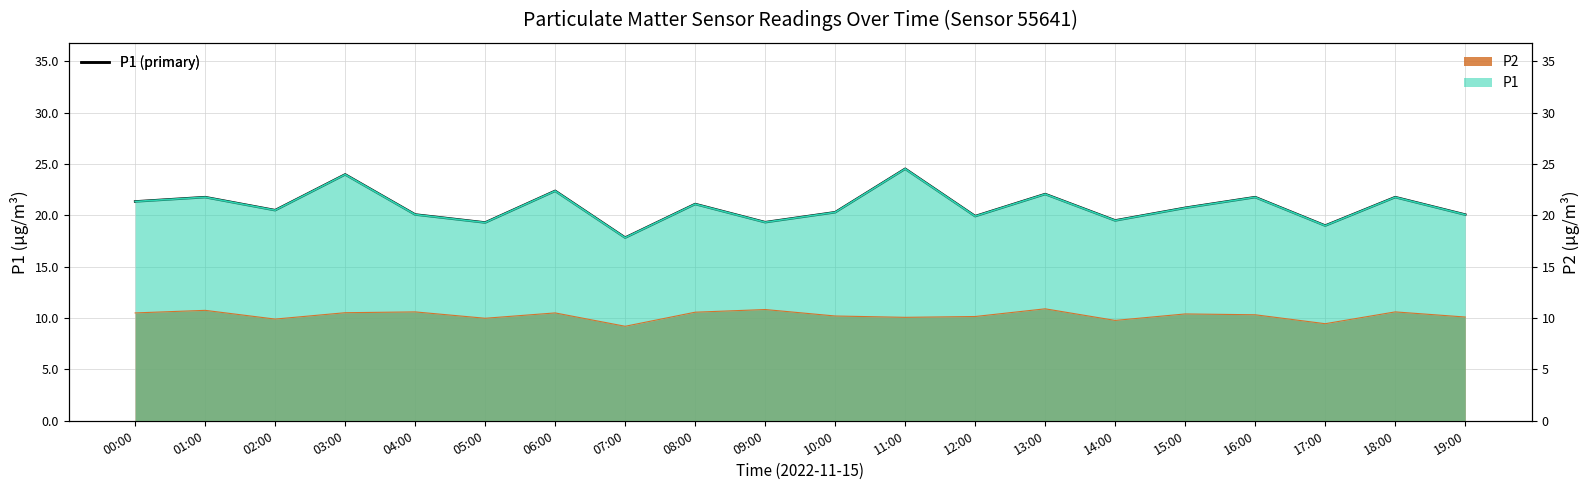

What is the label of the 8th point from the right?

12:00